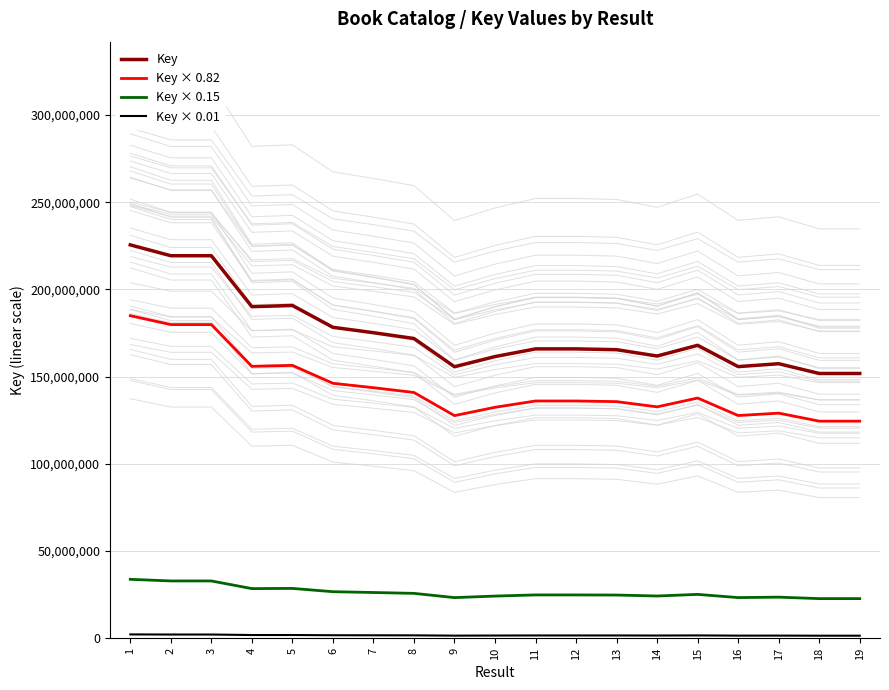

True or false: Key and Key × 0.01 intersect in this chart.

False